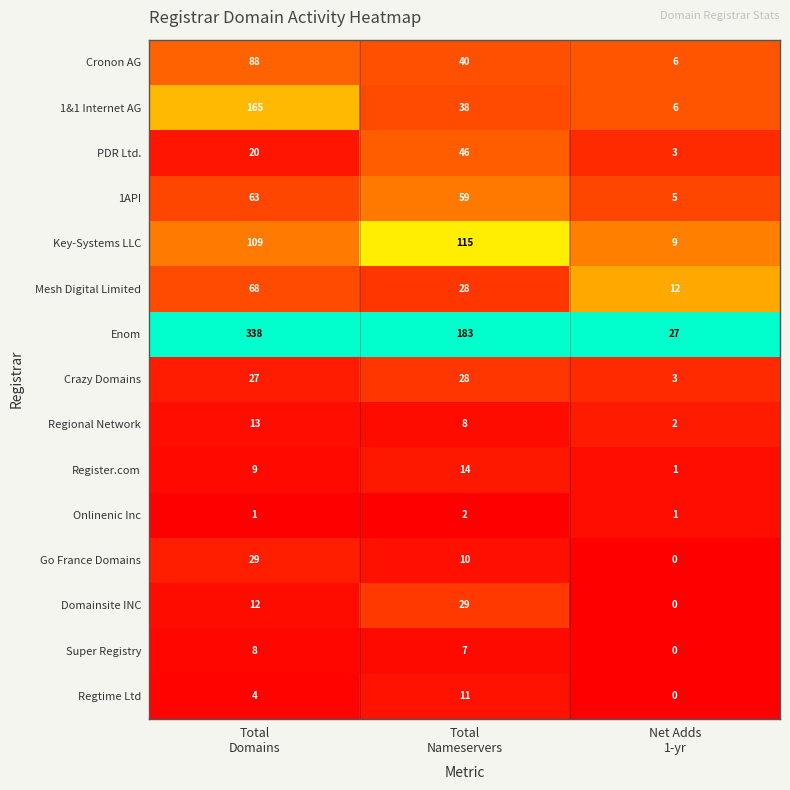

Which category has the highest value across all series?

Total
Domains